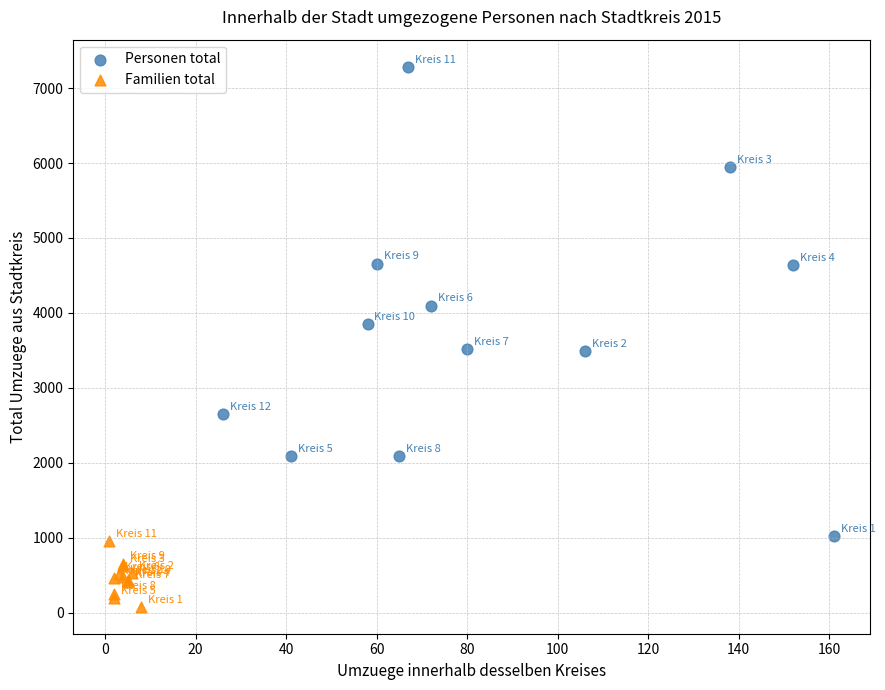

Which series contains the highest Y value?

Personen total